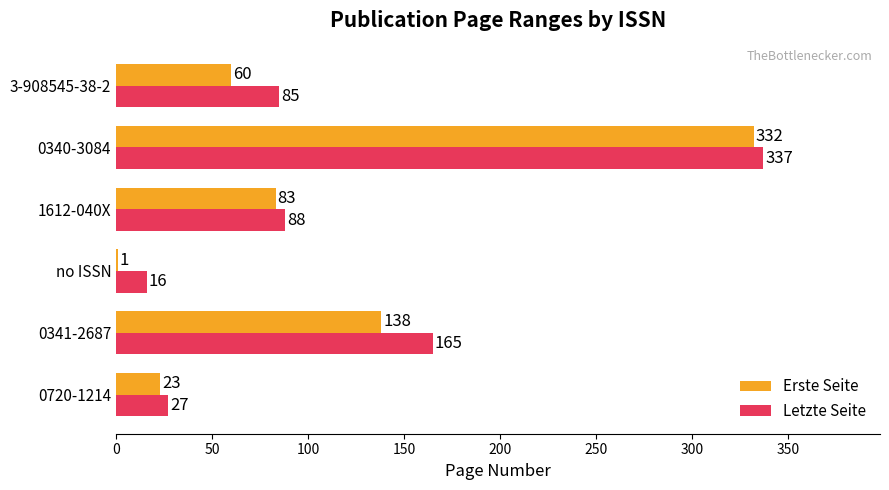

At which category is the sum across all series the highest?

0340-3084